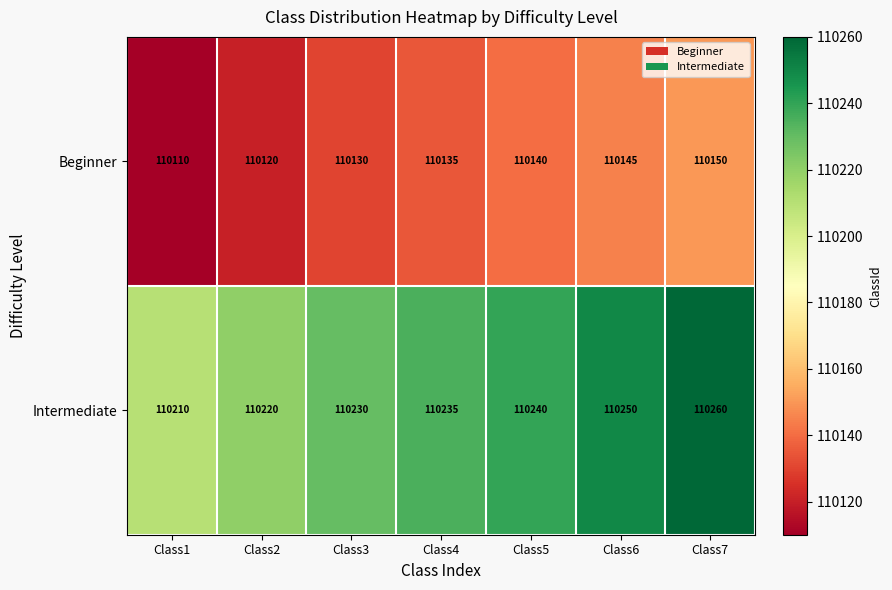

The value of Beginner at Class6 is 61363. True or false?

False